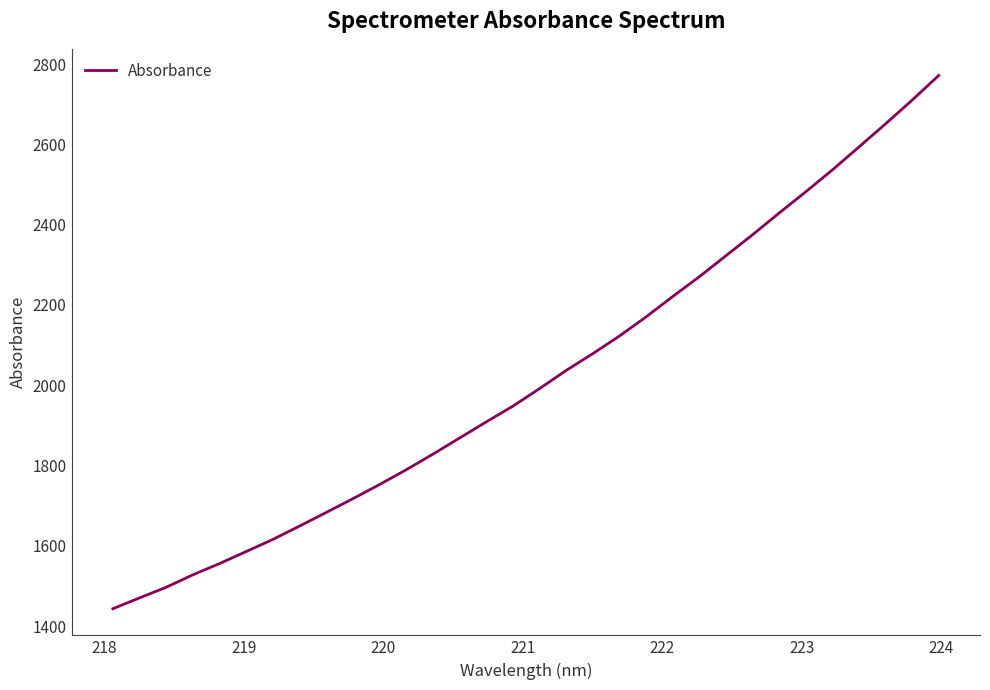

What is the greatest value displayed?

2771.8